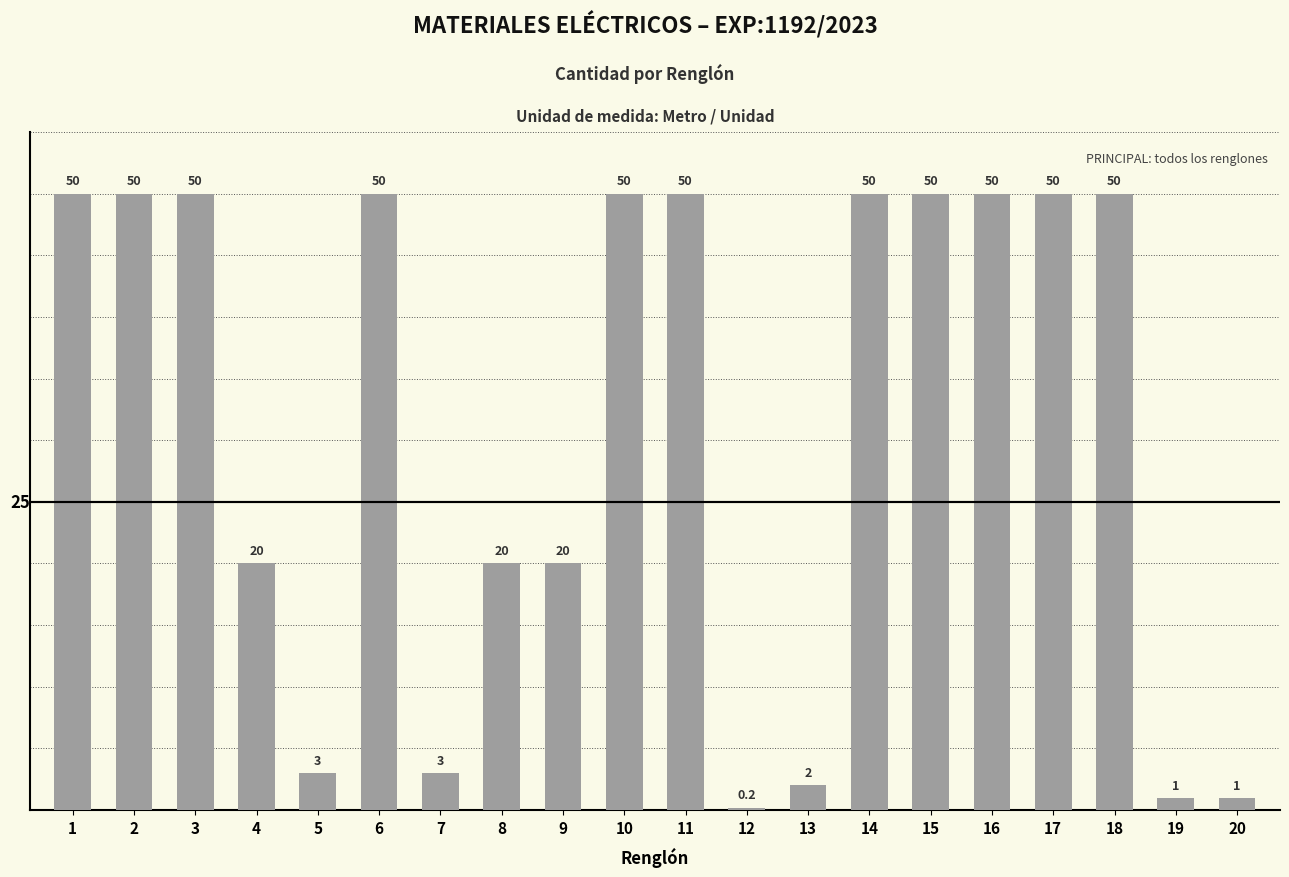

What is the average value?

31.0